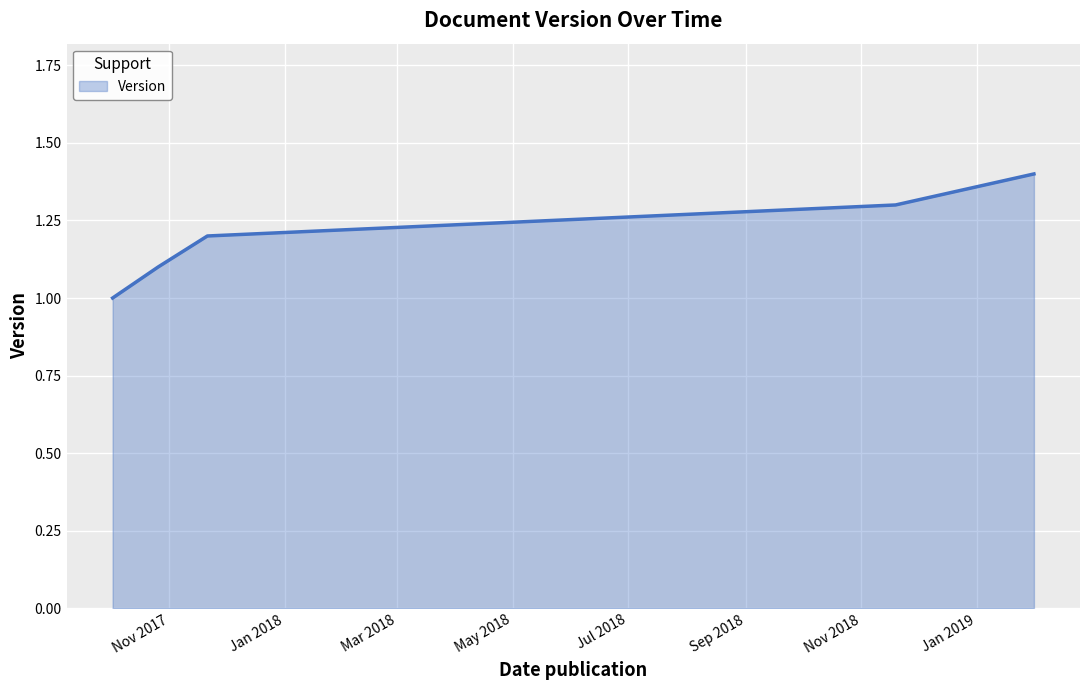

What is the sum of all values?

6.0